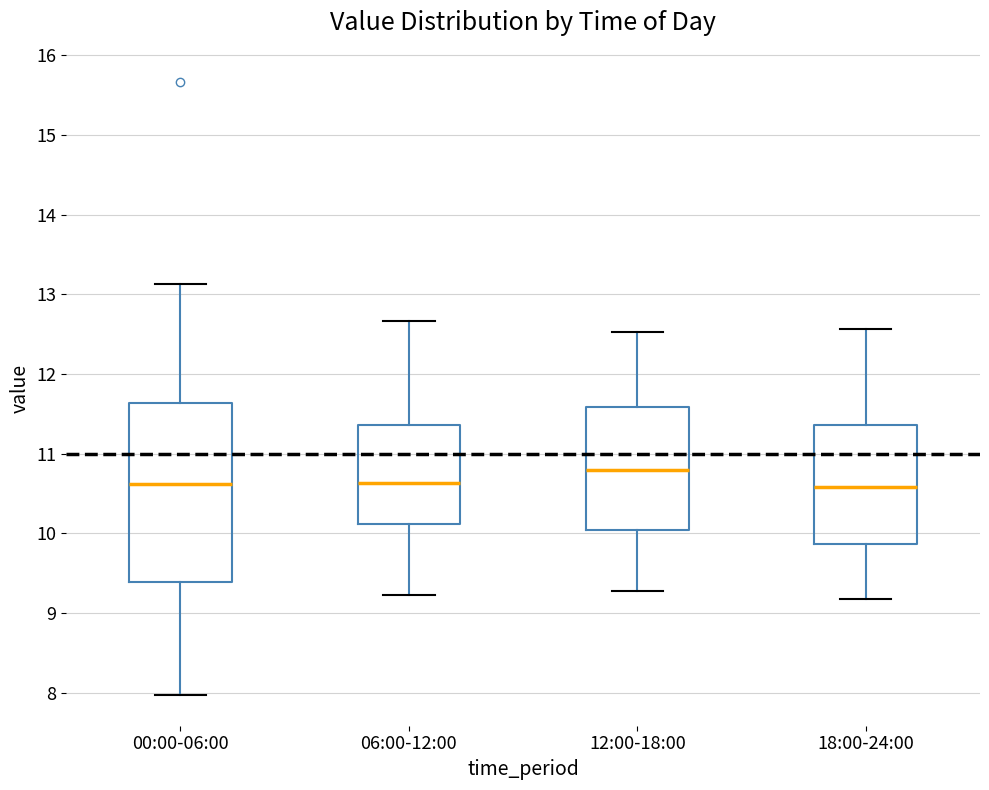

Where does the upper whisker of the box for 12:00-18:00 end on the y-axis? The values are not printed on the chart, so give them approximately, as read against the axis.

12.5